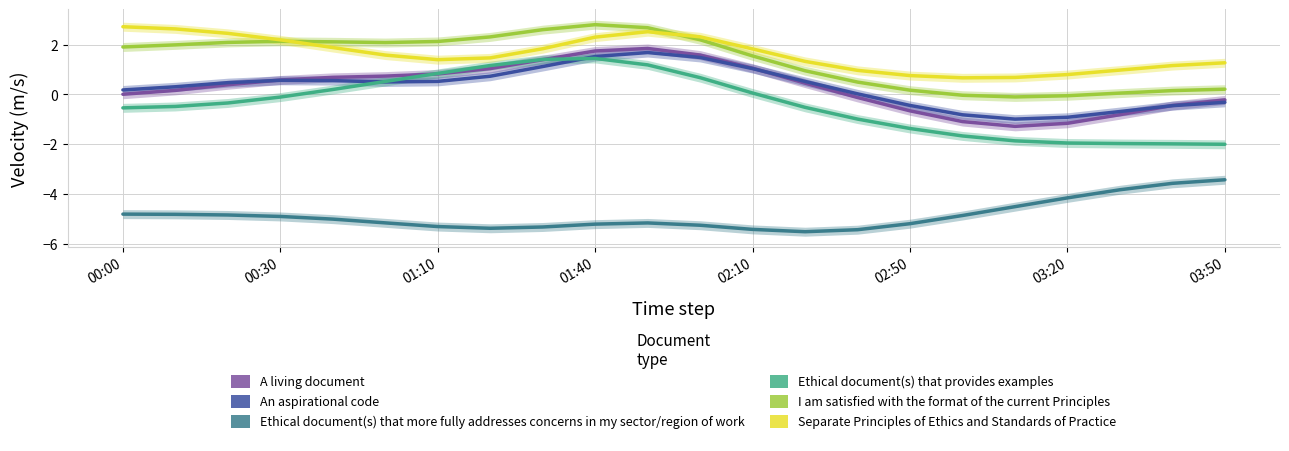

What is the spread (max minus min) of values at 00:00?

7.5